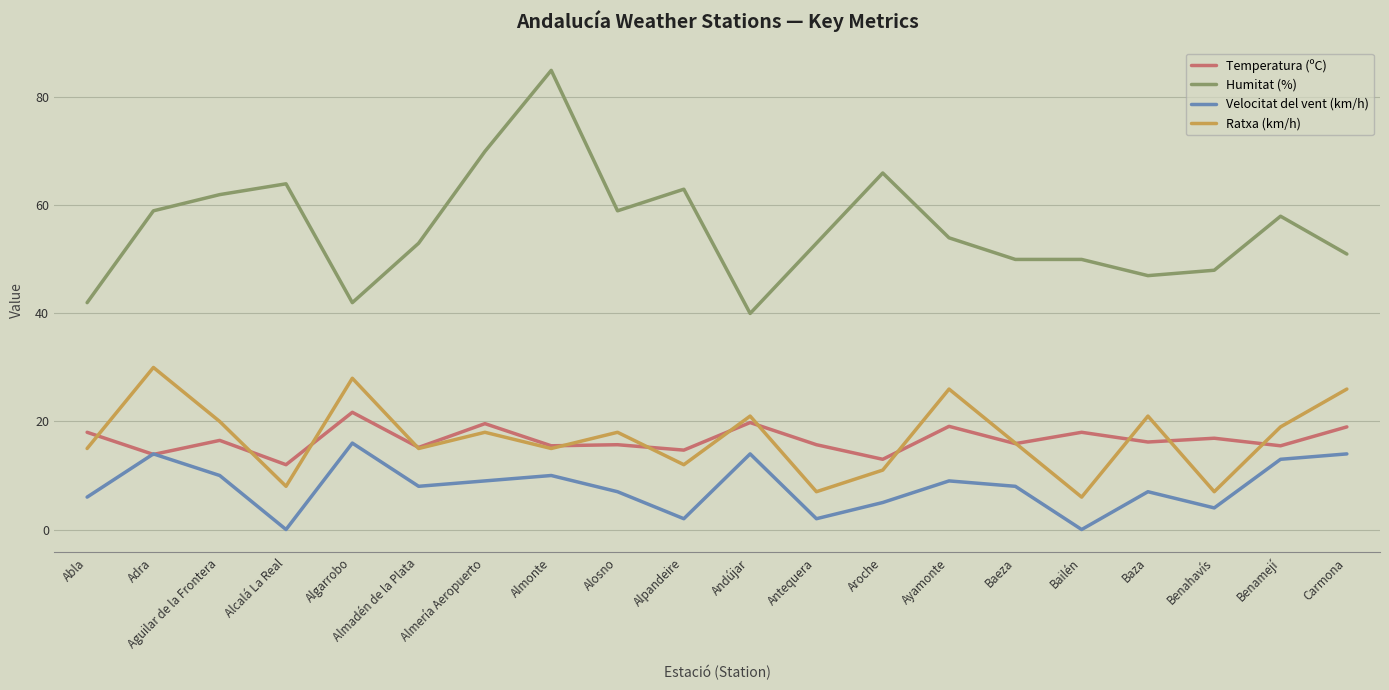

What is the spread (max minus min) of values at Bailén?

50.0